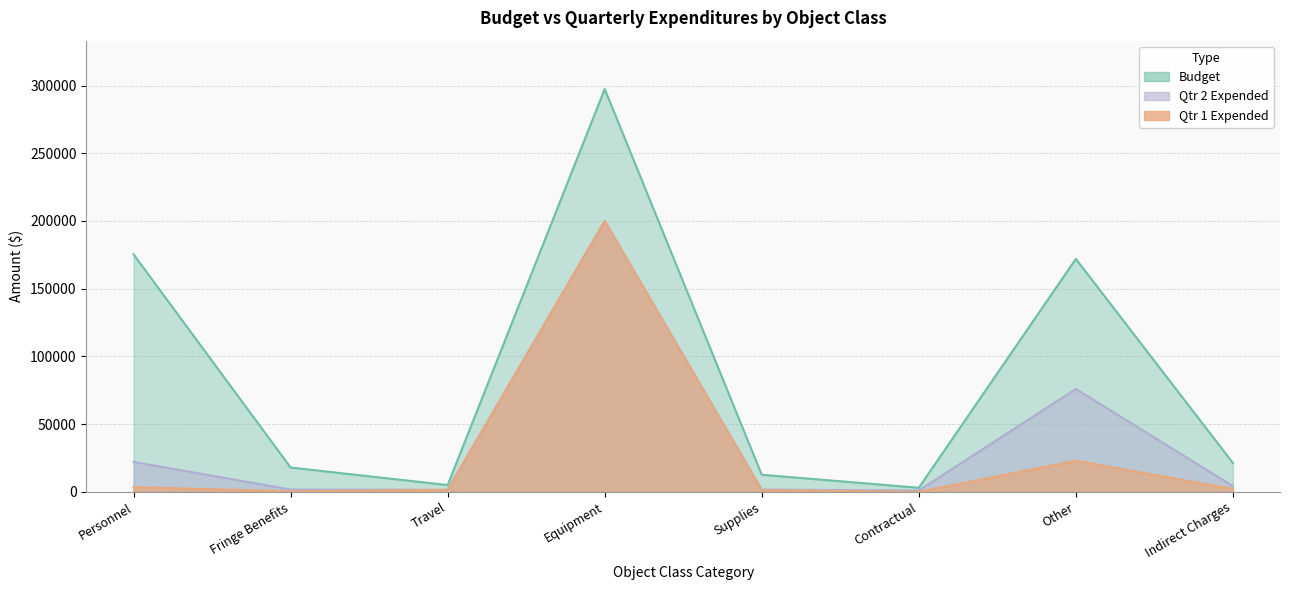

At which label does Budget reach its peak?

Equipment